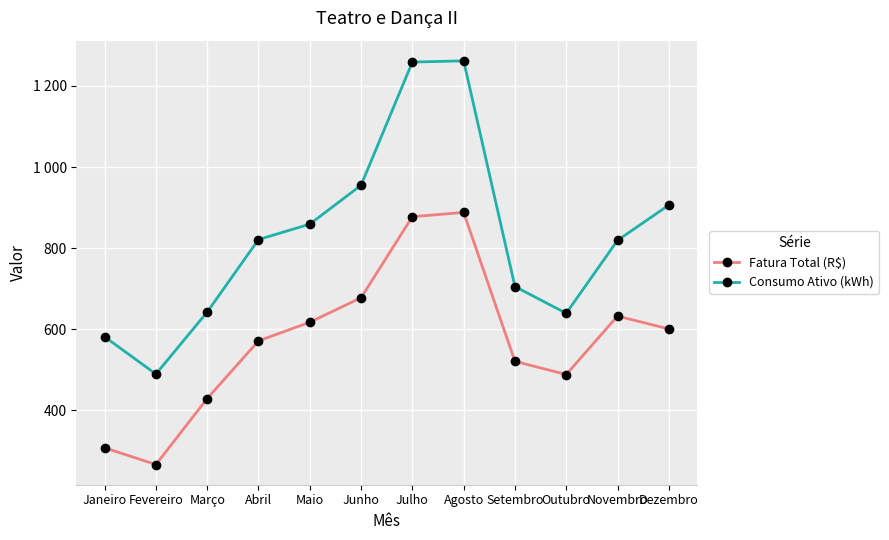

Rank the categories by Consumo Ativo (kWh) value from lowest to highest.

Fevereiro, Janeiro, Outubro, Março, Setembro, Novembro, Abril, Maio, Dezembro, Junho, Julho, Agosto